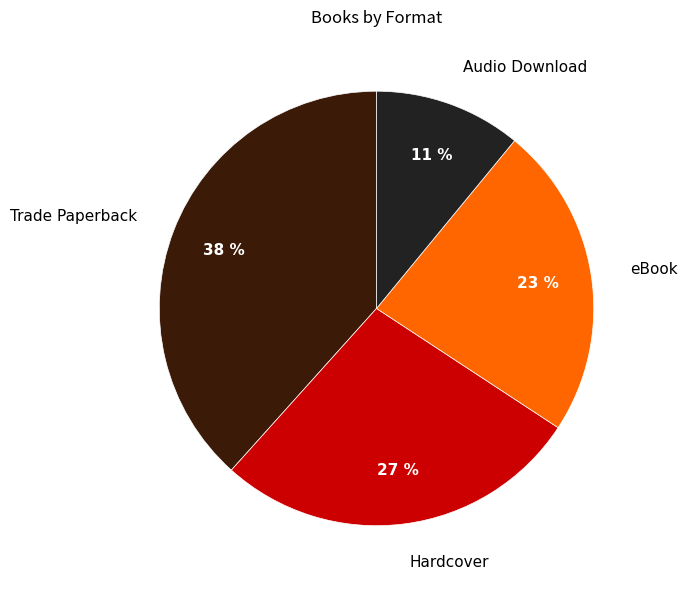

True or false: Audio Download accounts for 11% of the total.

True